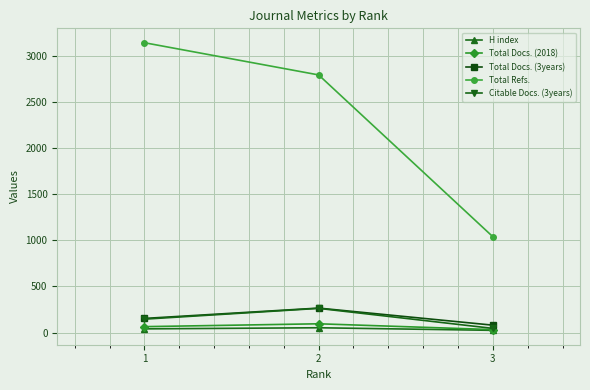

What is the sum of the Citable Docs. (3years) values at 1 and 3?

192